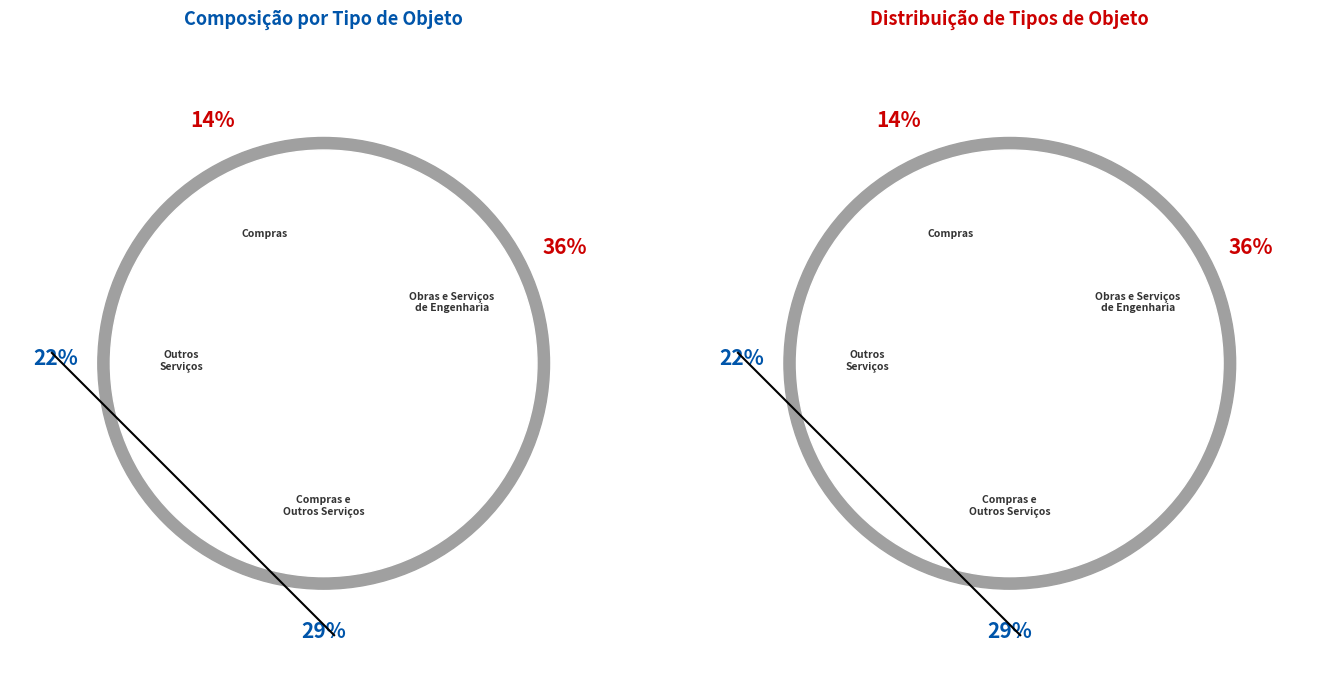

Rank the categories by value from highest to lowest.

Obras e Serviços de Engenharia, Compras e Outros Serviços, Outros Serviços, Compras